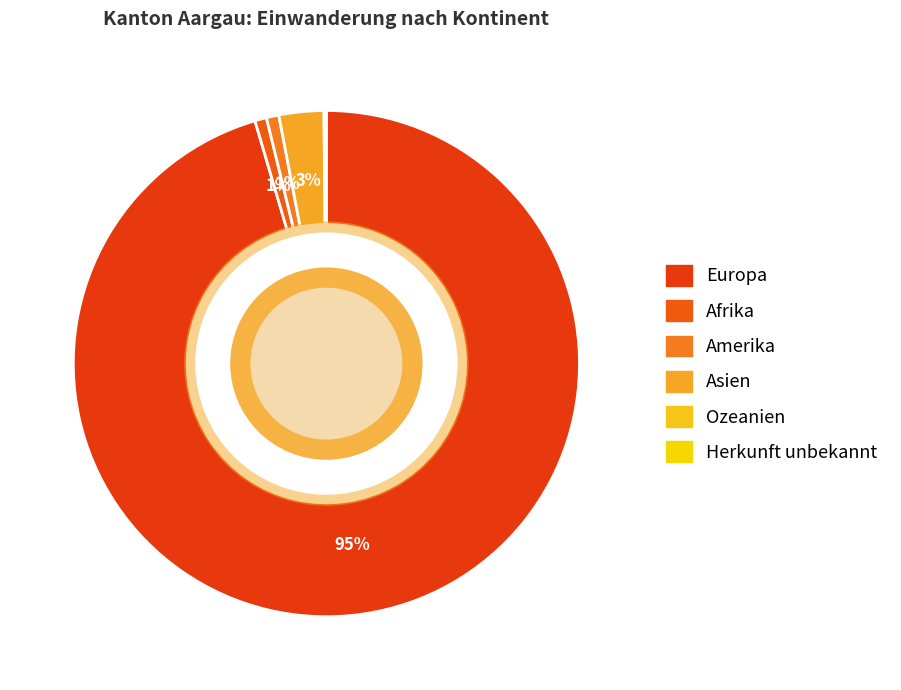

What percentage is the Amerika slice, to the nearest percent?

1%